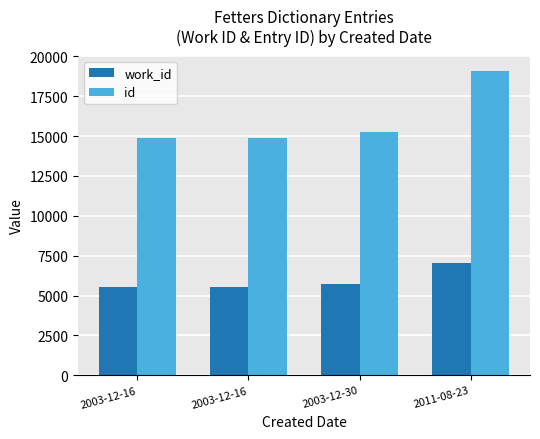

How many data points in work_id are less than 5715?

2